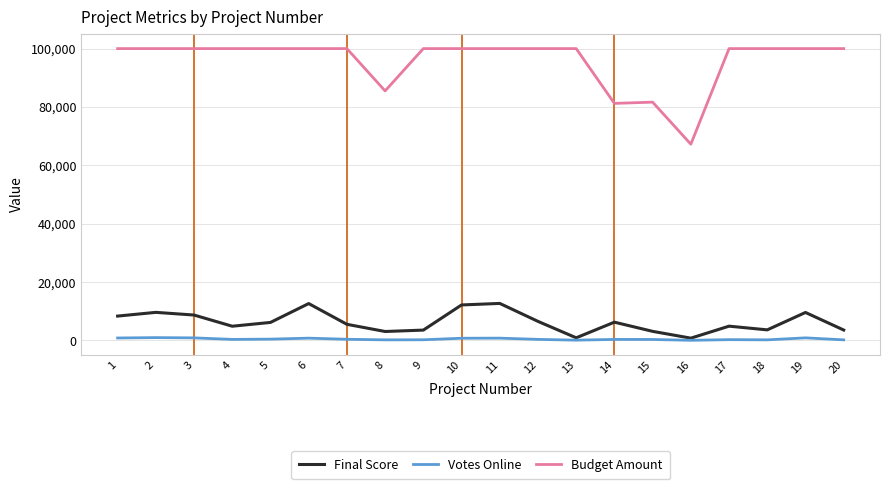

How many values in the Final Score series exceed 6165?

10